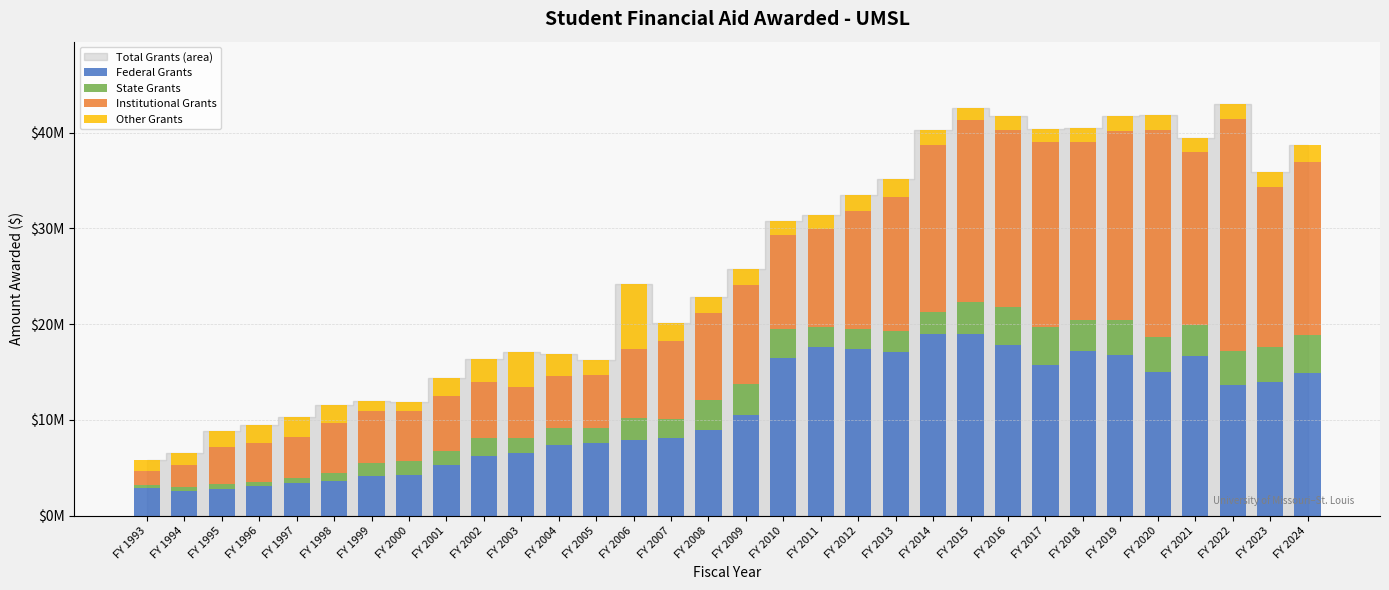

Does the chart contain stacked bars?

Yes